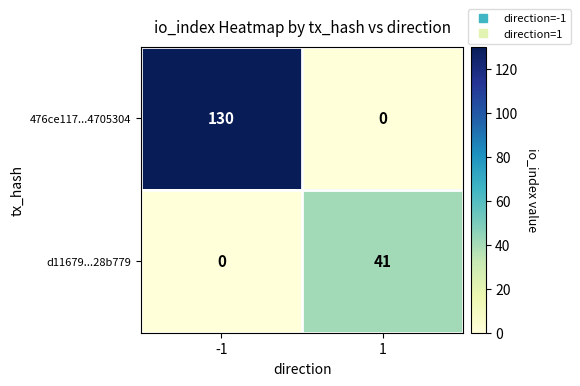

Read the d11679...28b779 value at 1.

41